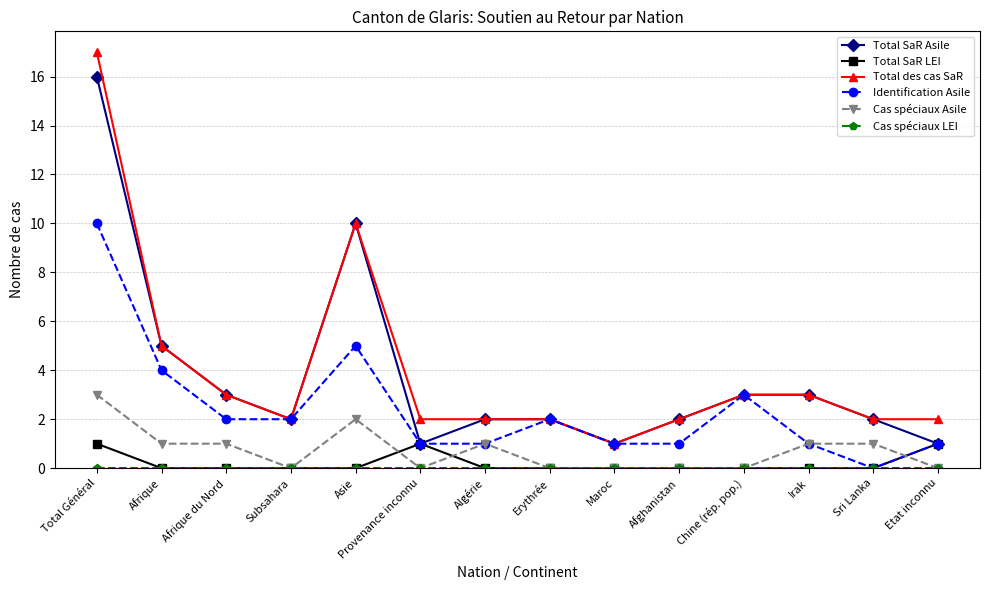

What position from the right is Asie?

10